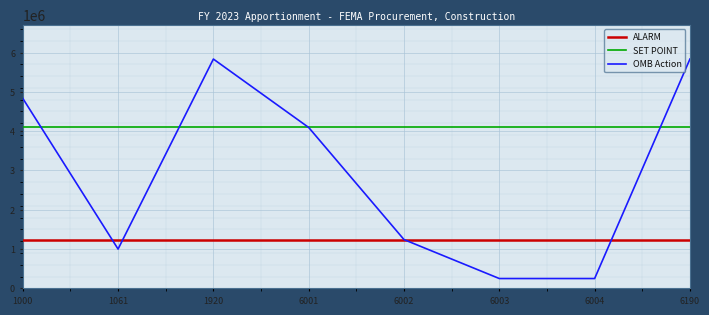

True or false: the data shows 1240898 at 6002.

True